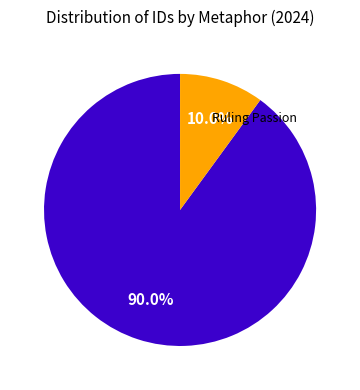

Is there any slice that represents more than half of the pie?

Yes